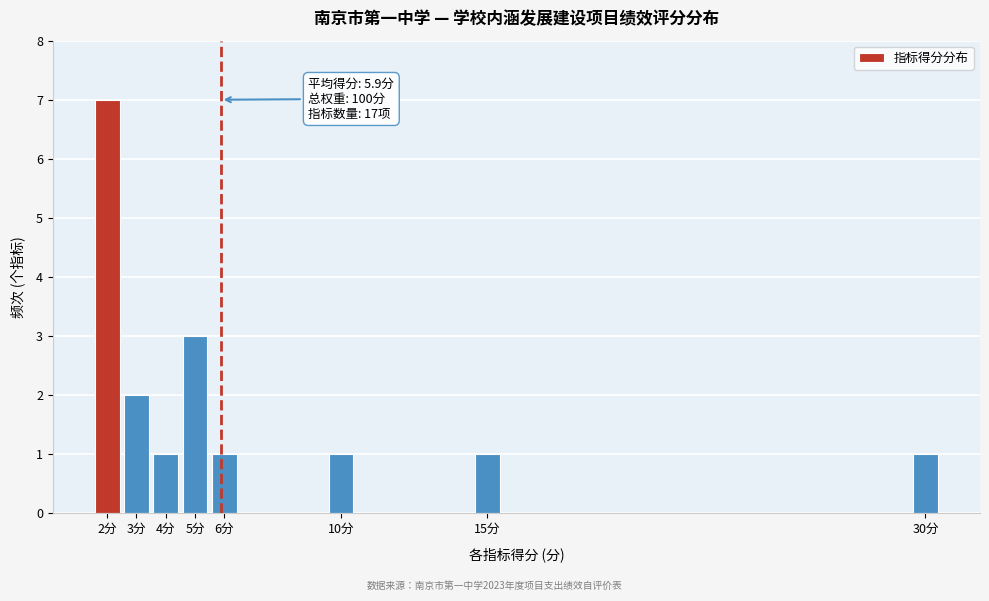

Reading right to left, what are all the values shown in this chart?

1	1	1	1	3	1	2	7